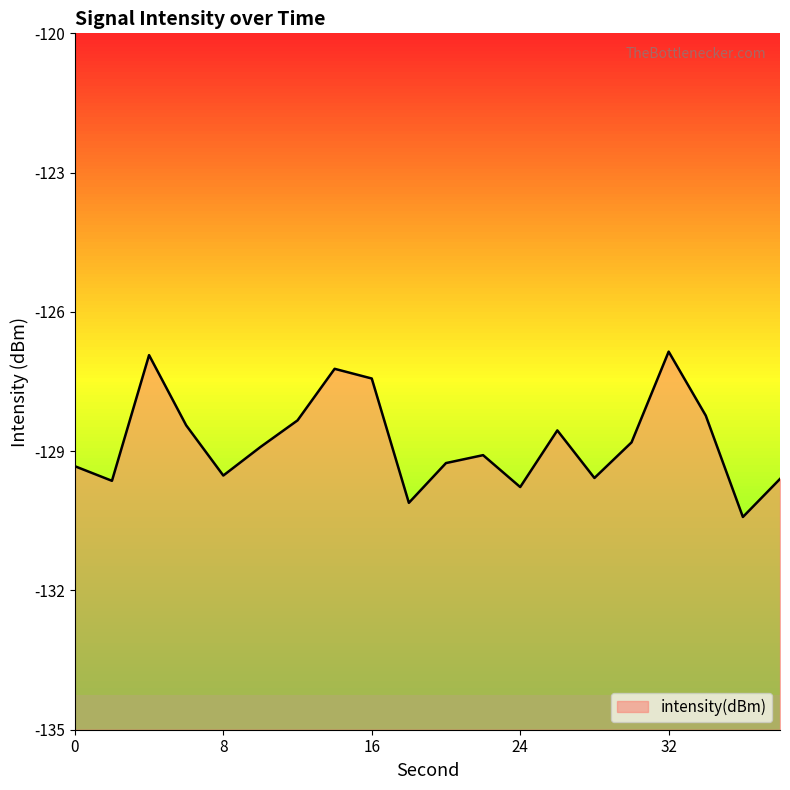

What is the difference between the maximum and minimum values?

3.6